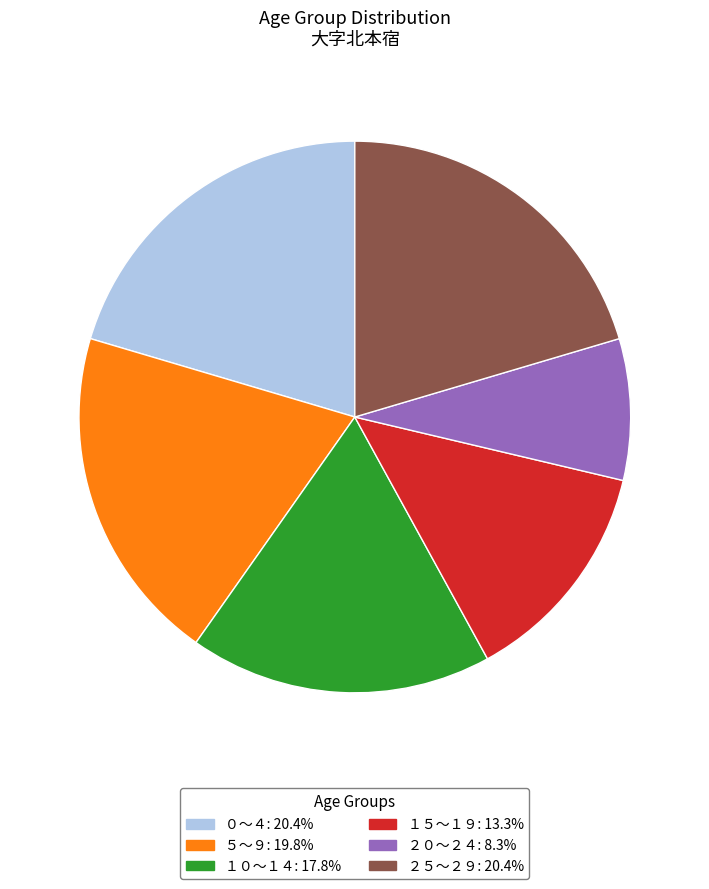

Is there any slice that represents more than half of the pie?

No